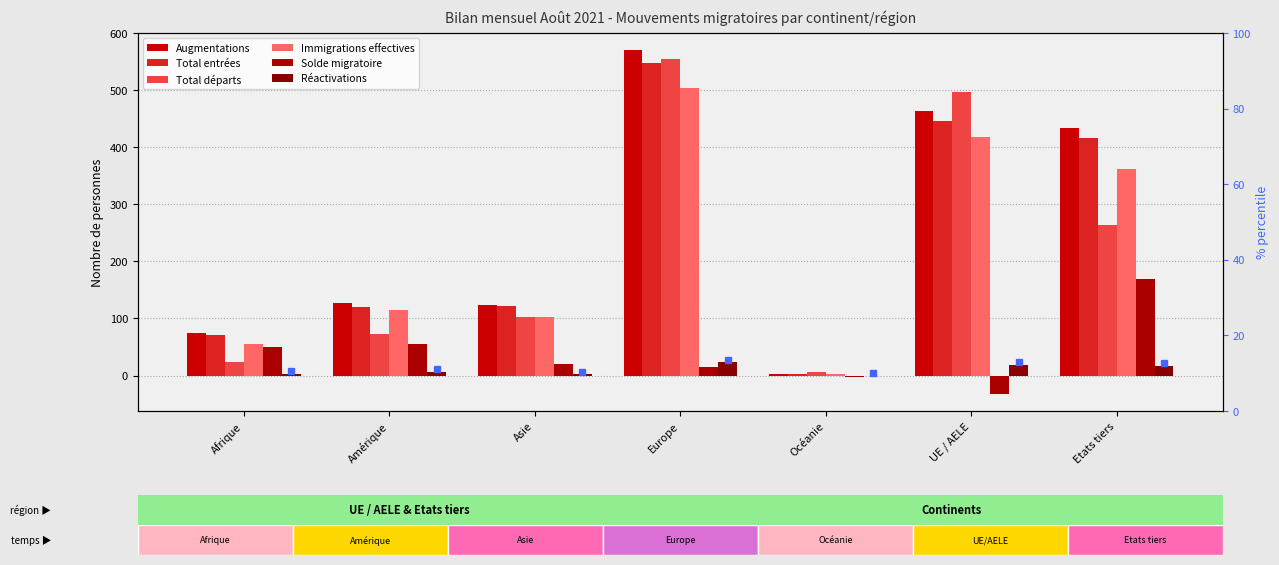

Reading left to right, list all the values displayed in this chart.

Augmentations: Afrique=74	Amérique=127	Asie=123	Europe=570	Océanie=3	UE / AELE=464	Etats tiers=433
Total entrées: Afrique=71	Amérique=120	Asie=121	Europe=547	Océanie=3	UE / AELE=446	Etats tiers=416
Total départs: Afrique=24	Amérique=72	Asie=102	Europe=555	Océanie=6	UE / AELE=496	Etats tiers=263
Immigrations effectives: Afrique=56	Amérique=115	Asie=102	Europe=504	Océanie=2	UE / AELE=418	Etats tiers=361
Solde migratoire: Afrique=50	Amérique=55	Asie=21	Europe=15	Océanie=-3	UE / AELE=-32	Etats tiers=170
Réactivations: Afrique=3	Amérique=7	Asie=2	Europe=23	Océanie=0	UE / AELE=18	Etats tiers=17